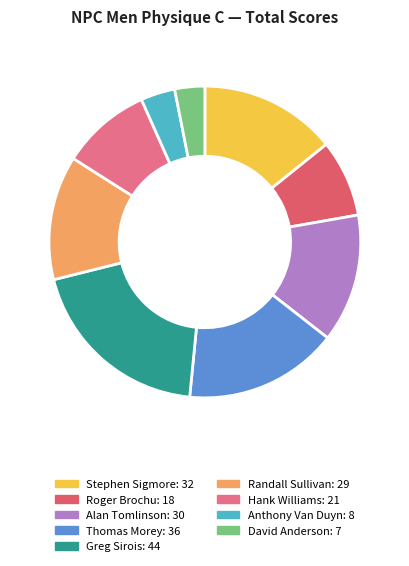

Does any single category account for the majority?

No